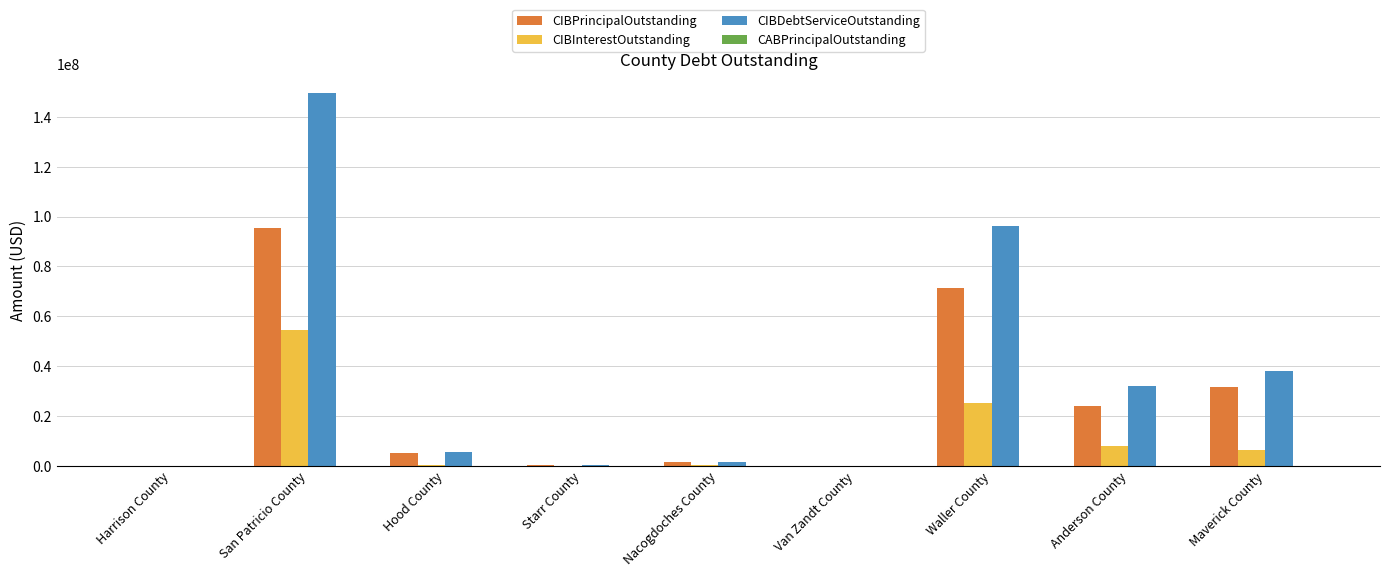

How many groups of bars are there?

9